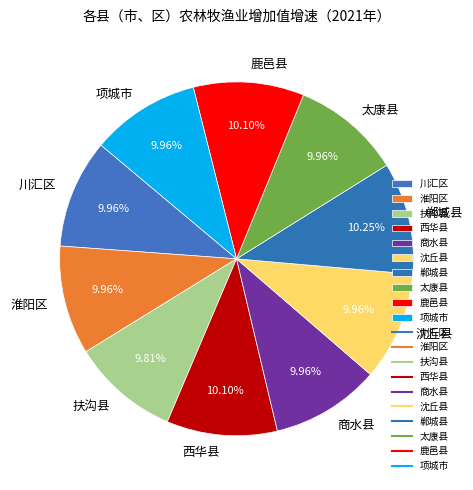

What is the ratio of the value at 项城市 to the value at 淮阳区?

1.0